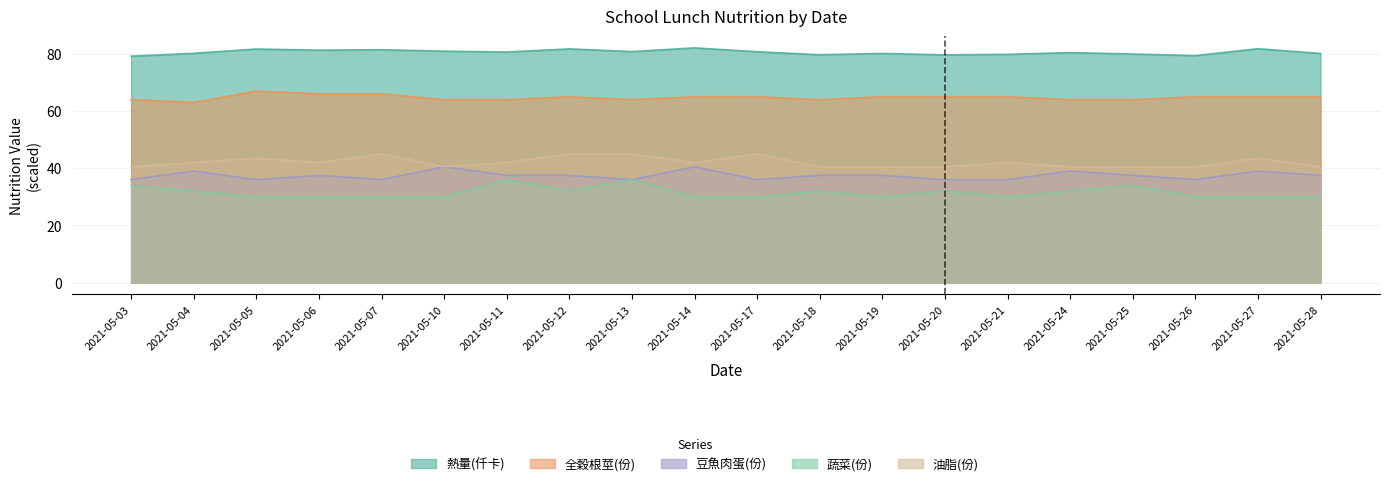

Which series has the widest spread of values?

蔬菜(份)